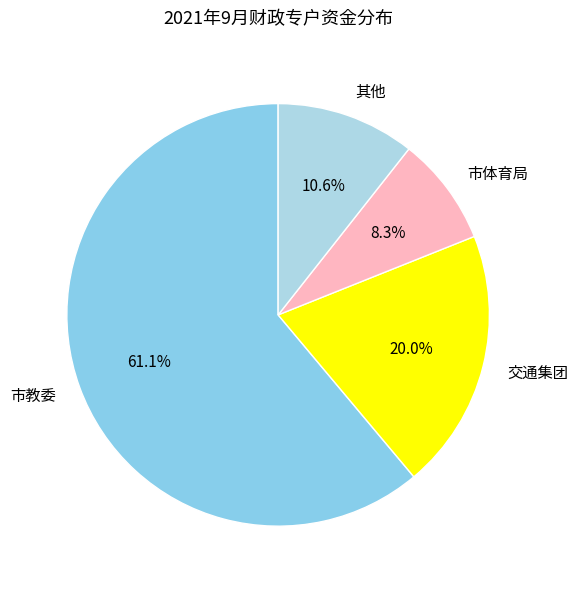

Which category accounts for the majority?

市教委